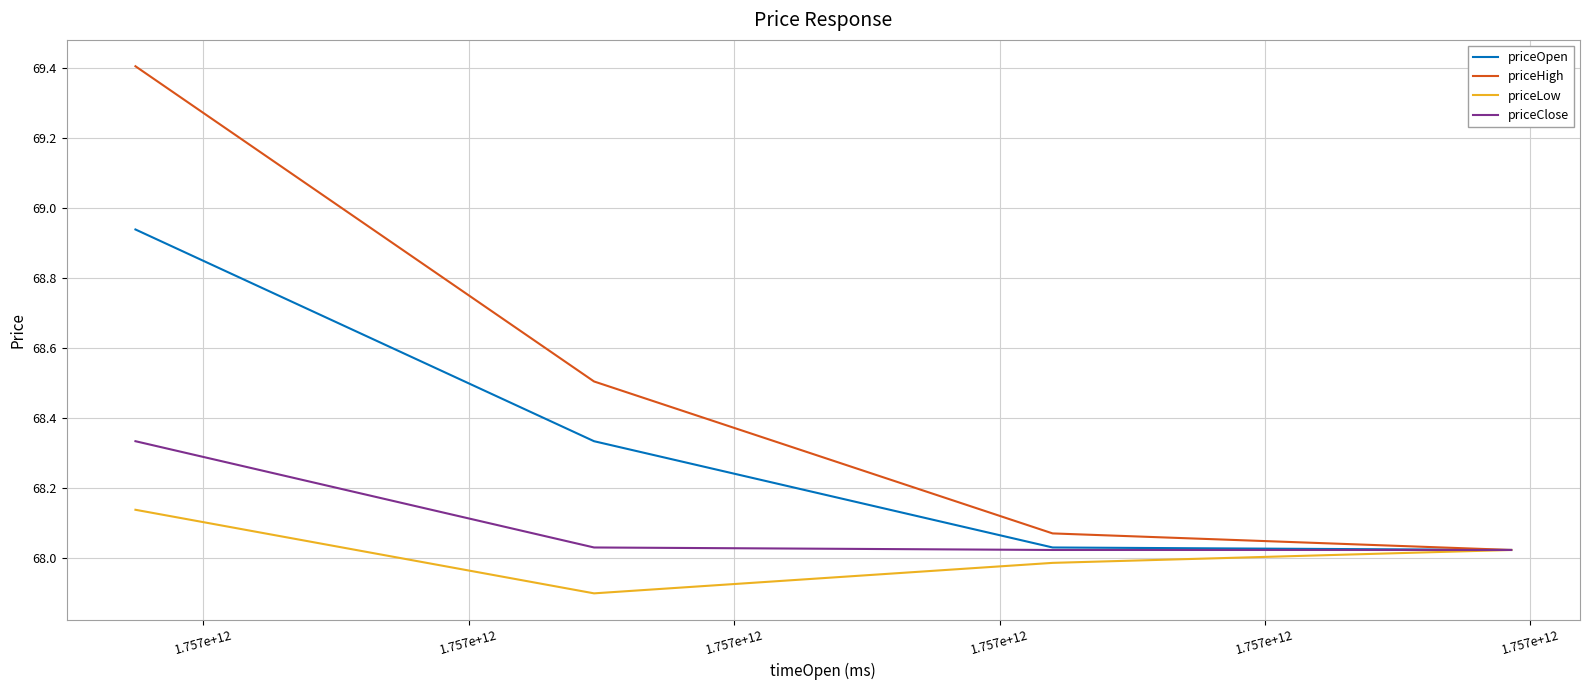

List the series in order of their peak value, highest first.

priceHigh, priceOpen, priceClose, priceLow